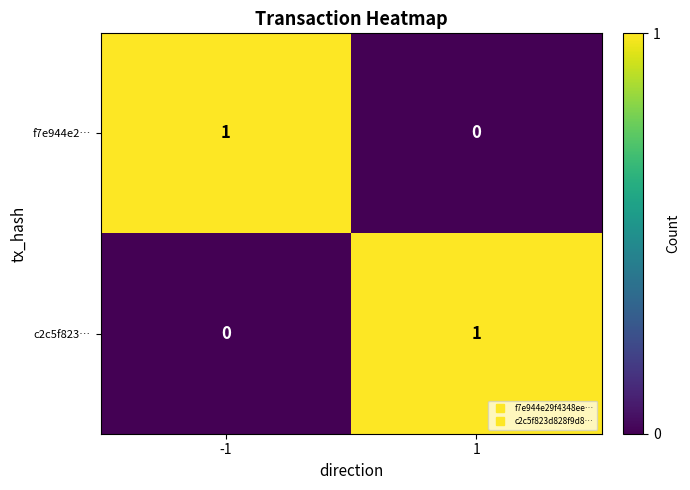

How many categories are shown in the chart?

2